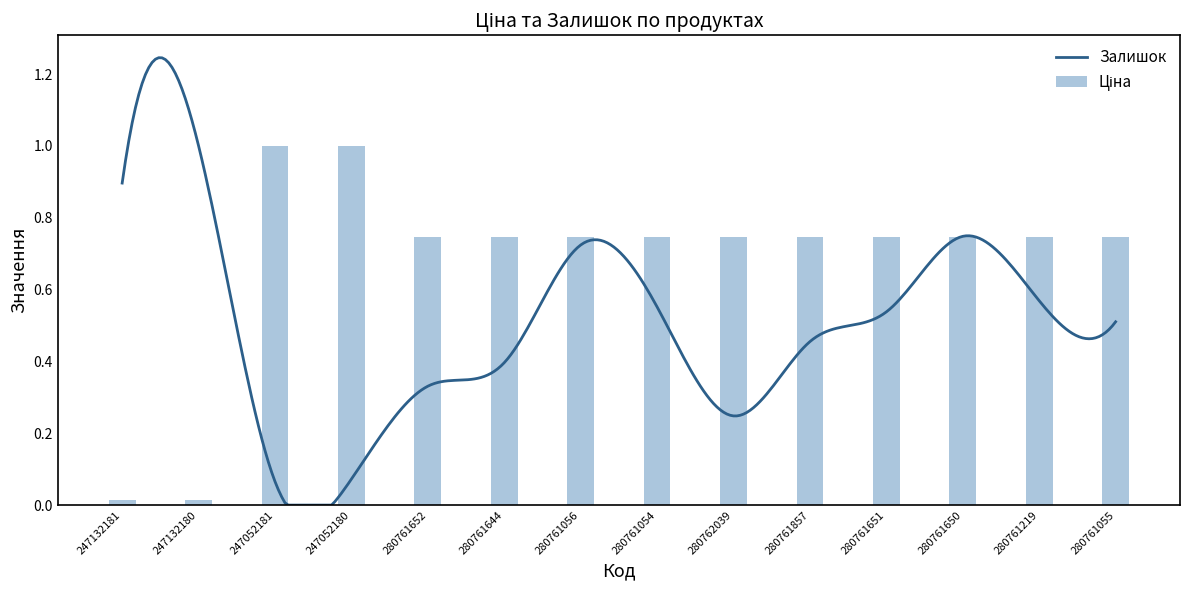

At which category does the chart reach its minimum across all series?

247132181